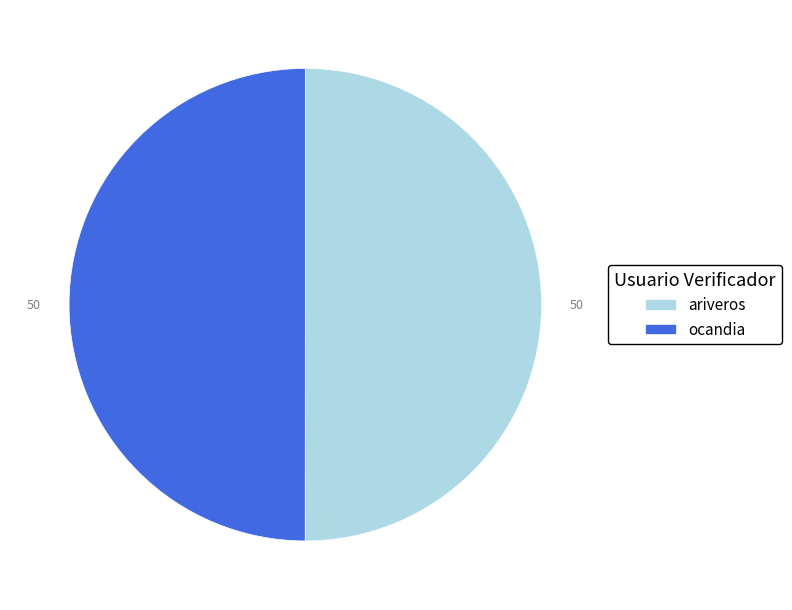

How many segments does this pie chart have?

2